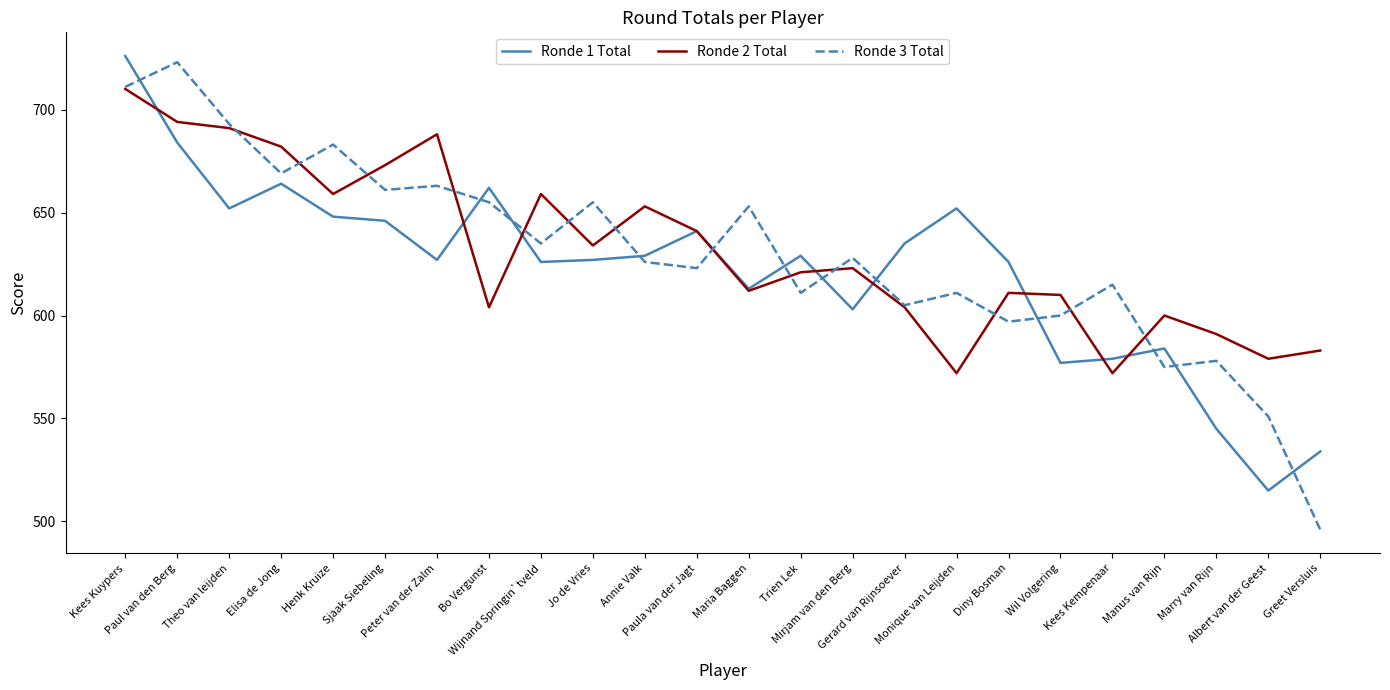

Does the chart have visible grid lines?

No